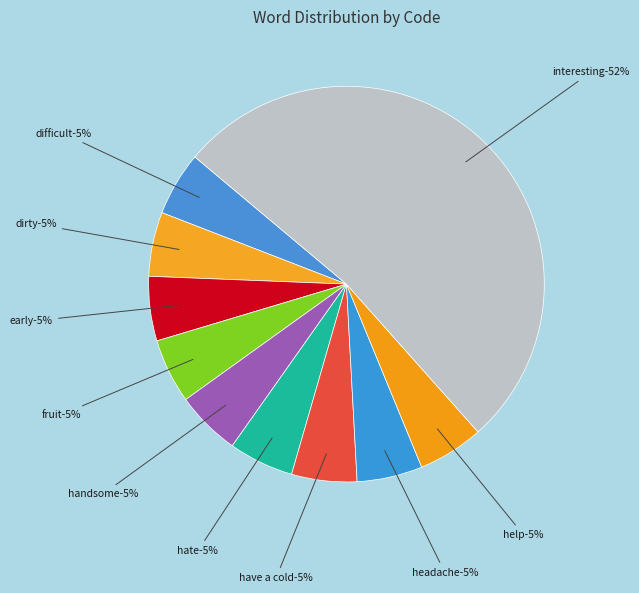

How many segments does this pie chart have?

10